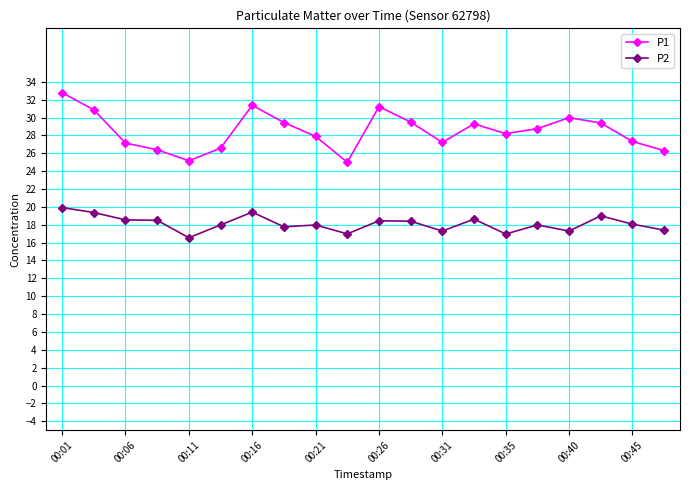

How many distinct data groups are displayed?

2